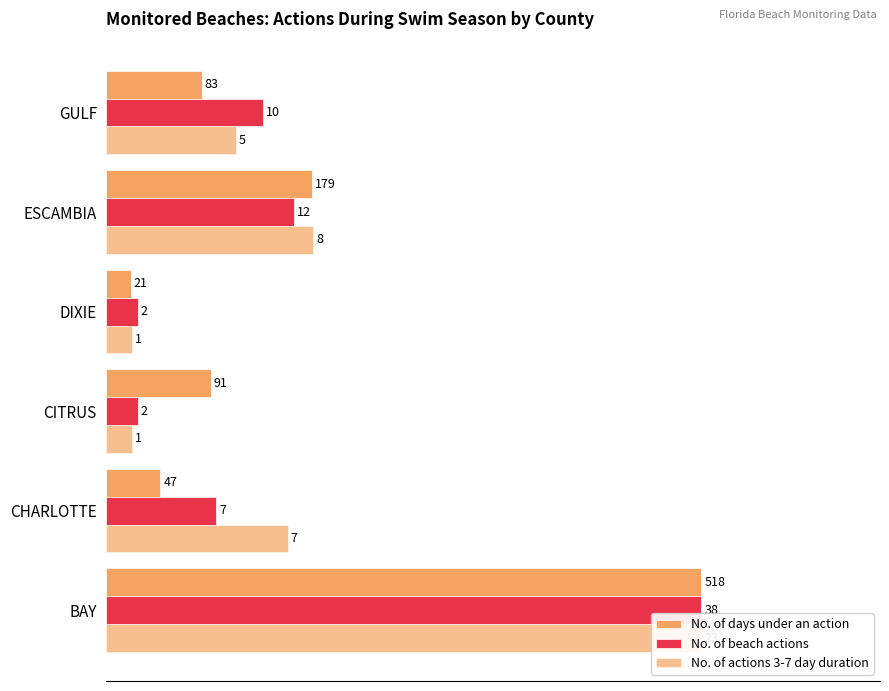

Which series has the widest spread of values?

No. of days under an action